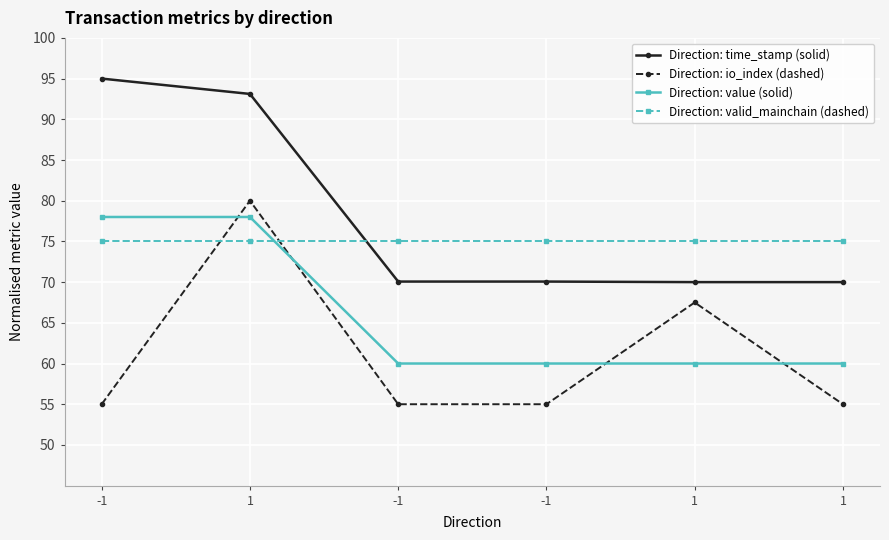

How many distinct data groups are displayed?

4